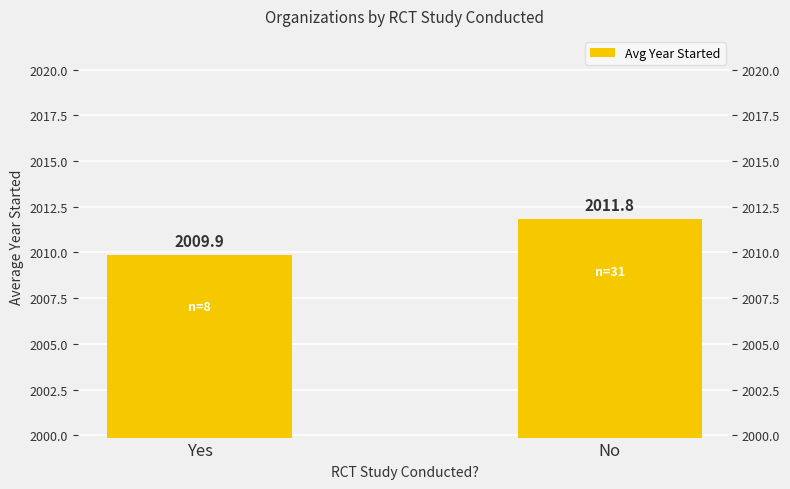

What is the label of the 2nd bar from the right?

Yes